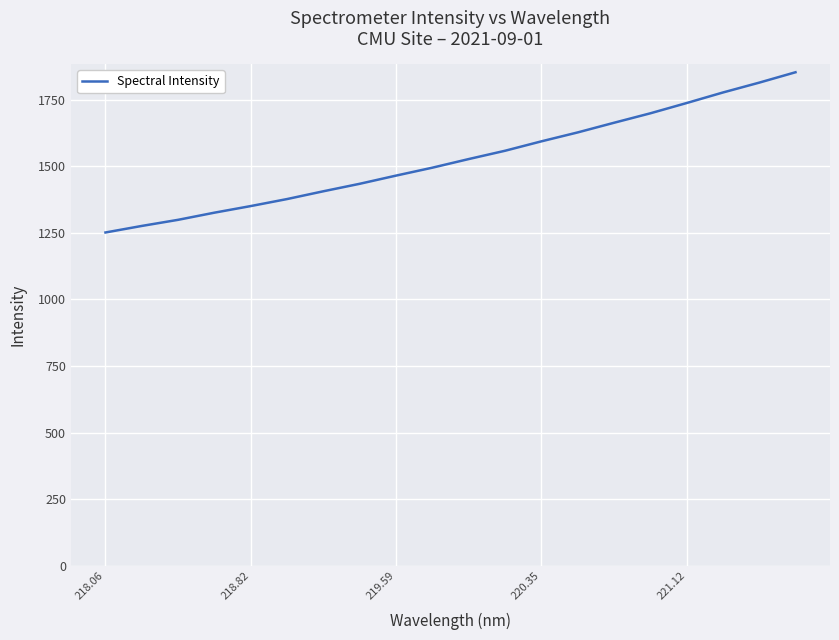

What is the maximum value shown in the chart?

1853.6